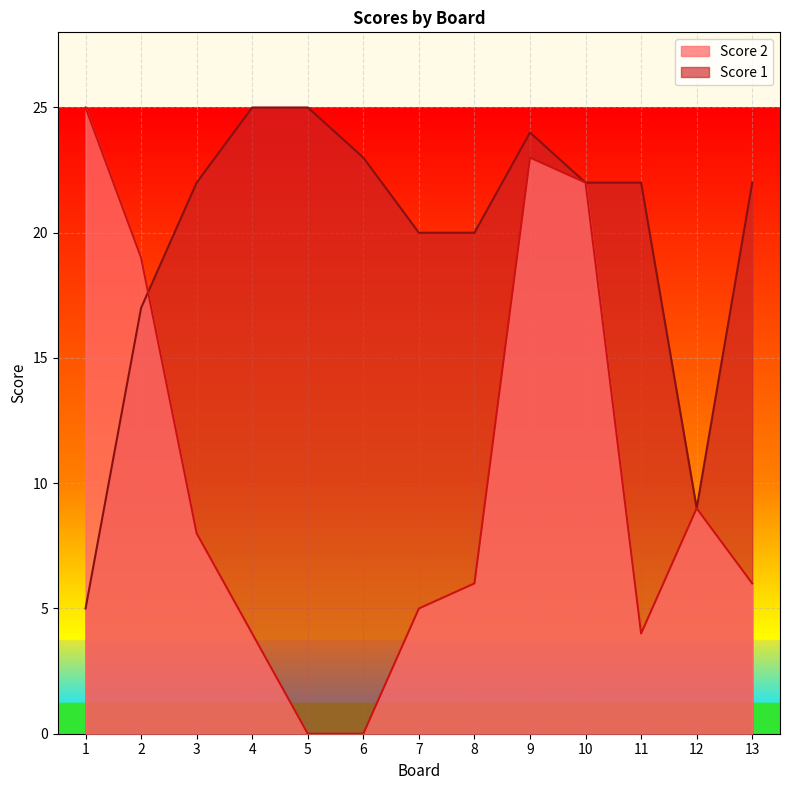

How many times do Score 1 and Score 2 cross each other?

1